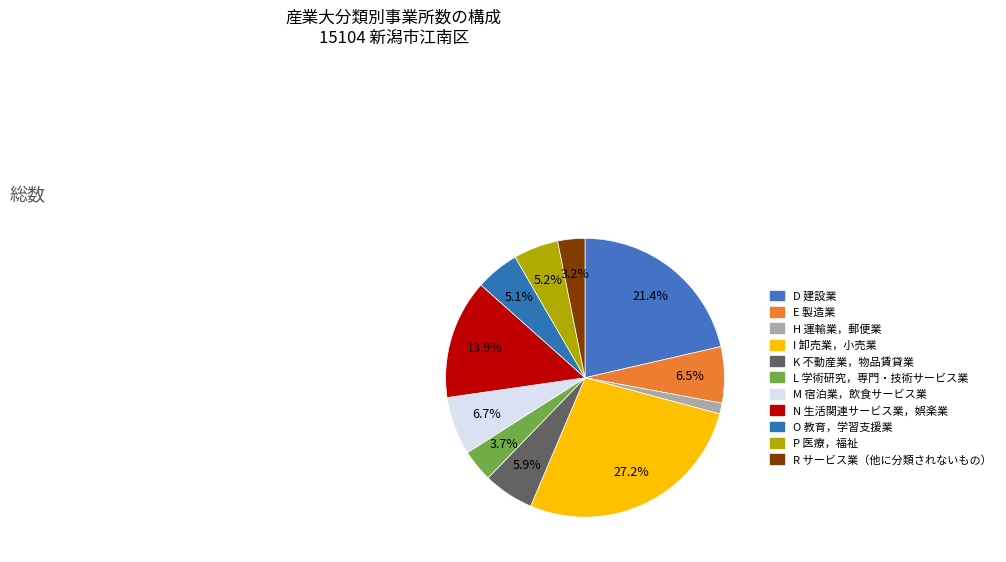

Which has a higher value, M 宿泊業，飲食サービス業 or K 不動産業，物品賃貸業?

M 宿泊業，飲食サービス業